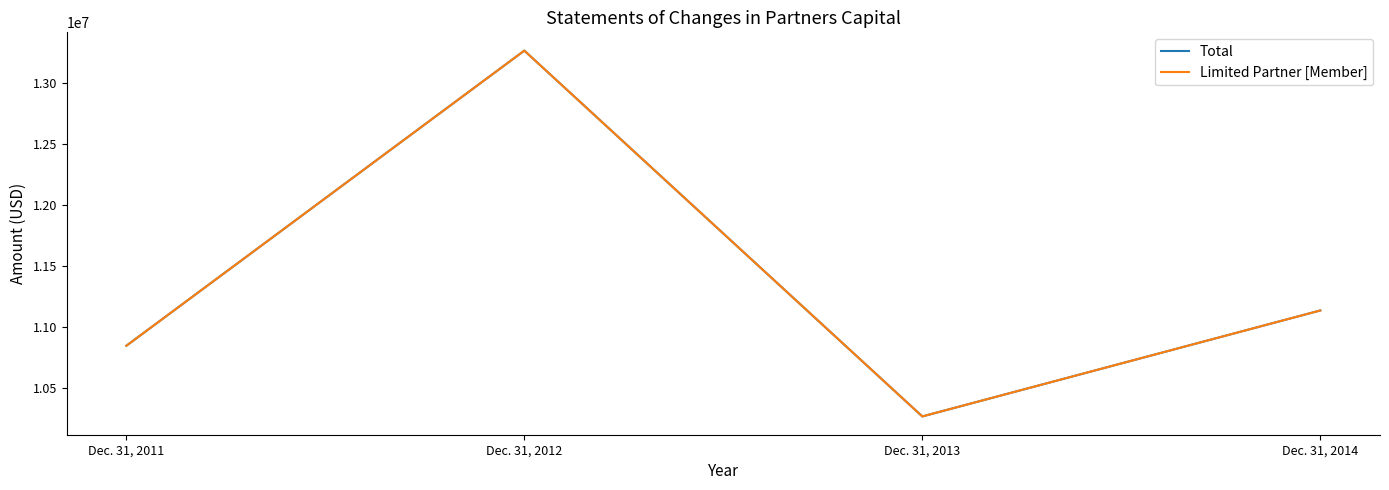

Does the chart display data point markers on the line(s)?

No